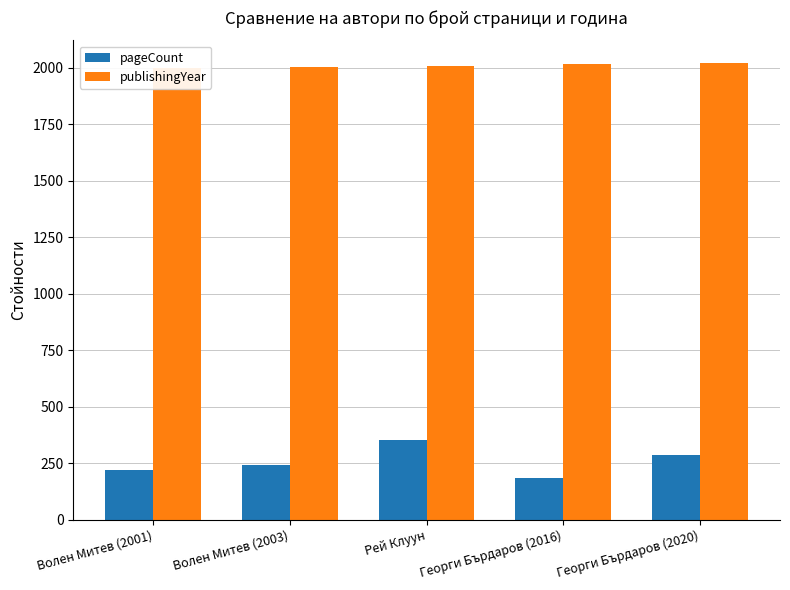

True or false: publishingYear has a value of 2003 at Волен Митев (2003).

True